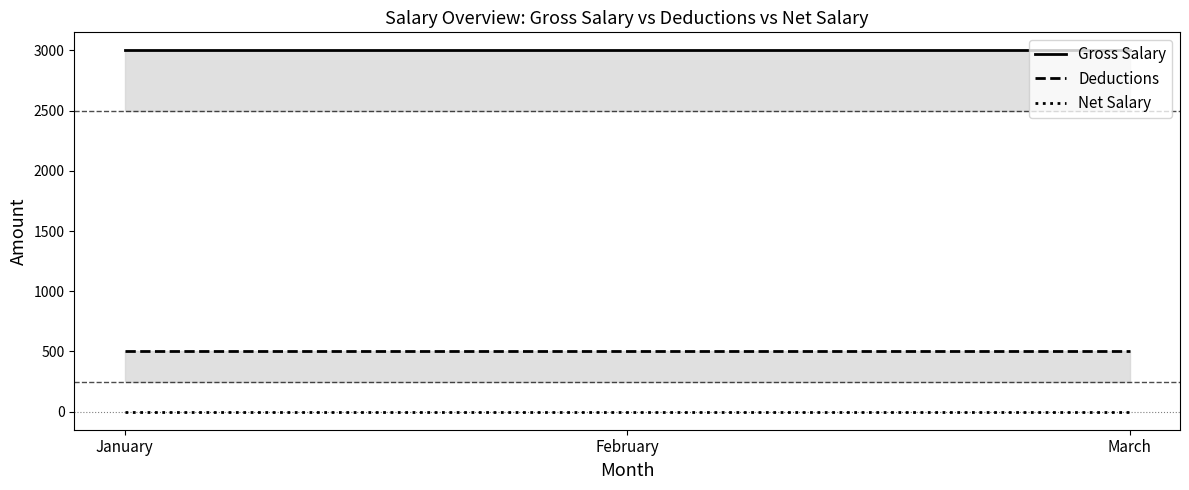

How many lines are shown in the chart?

3